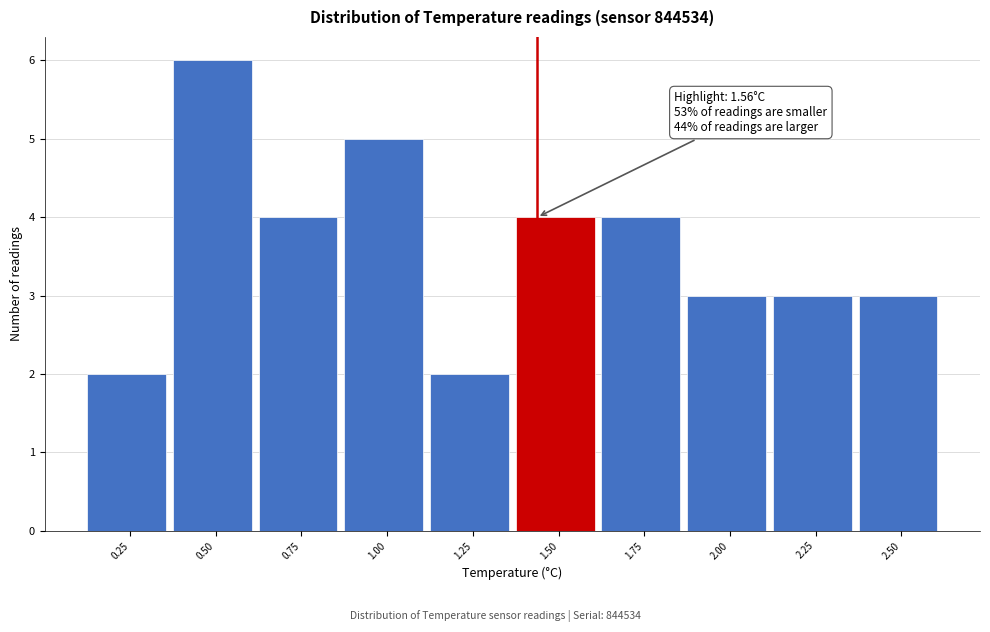

Reading right to left, list all the values displayed in this chart.

3	3	3	4	4	2	5	4	6	2